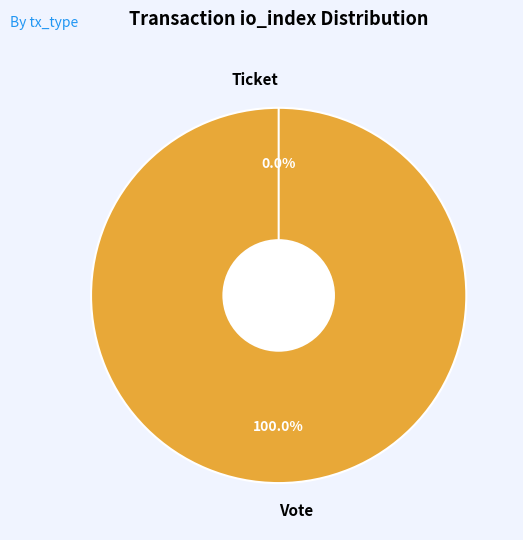

To the nearest percent, what portion does Vote represent?

100%